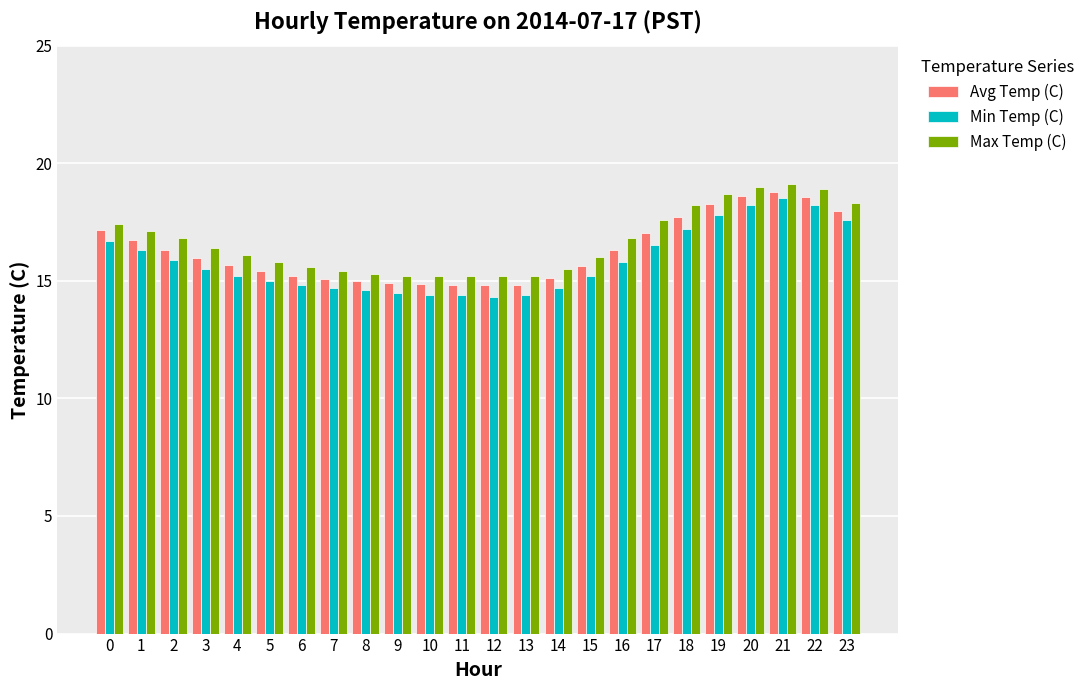

What is the minimum value shown in the chart?

14.3